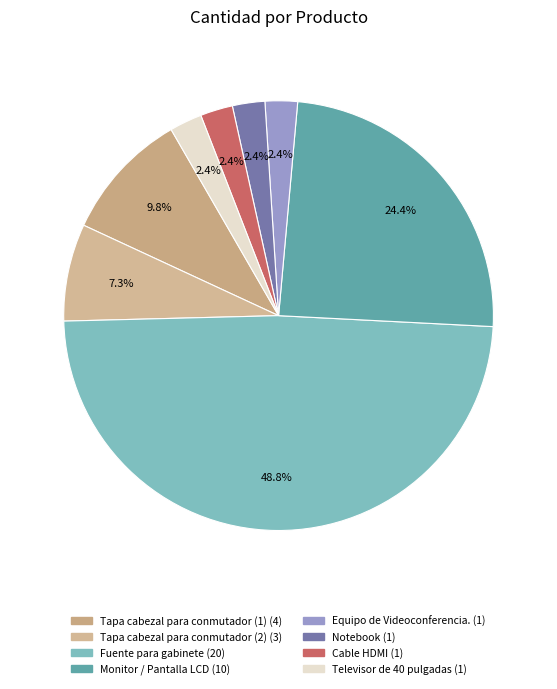

The Notebook slice represents 2% of the pie. True or false?

True